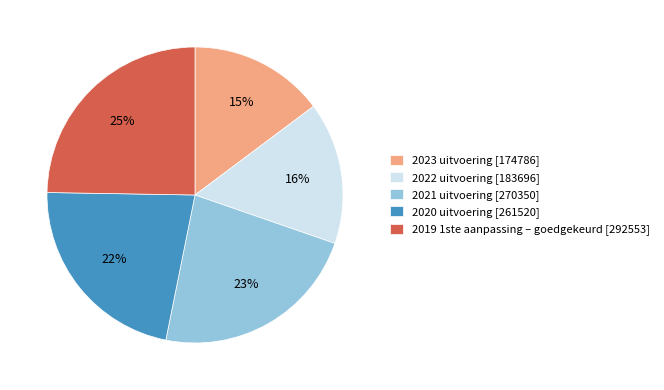

What percentage is the 2022 uitvoering slice, to the nearest percent?

16%